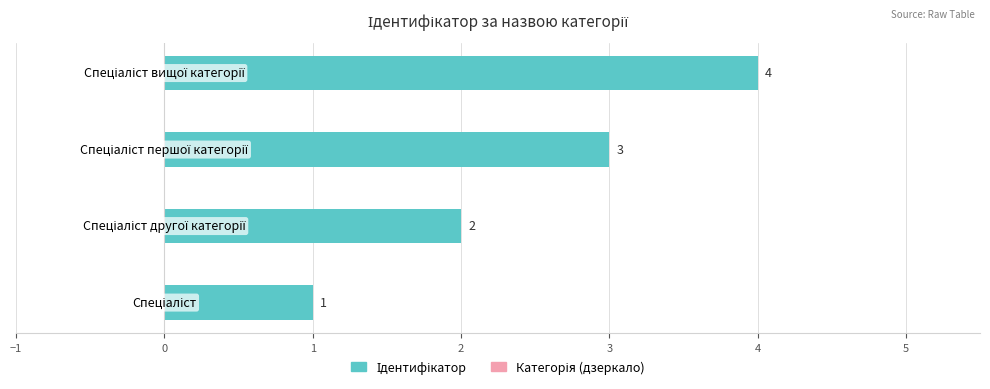

What is the sum of all values?

10